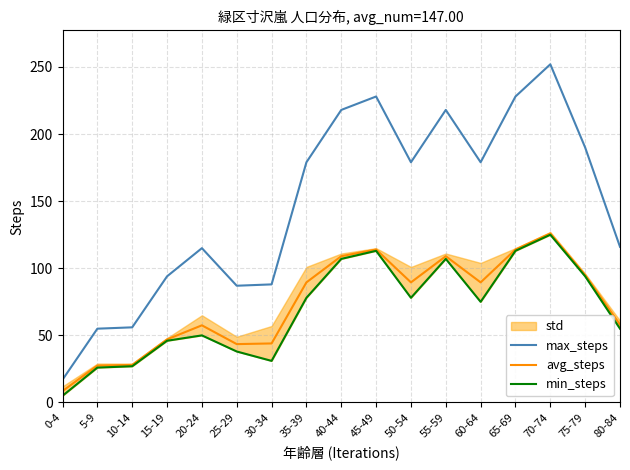

True or false: avg_steps and min_steps intersect in this chart.

False